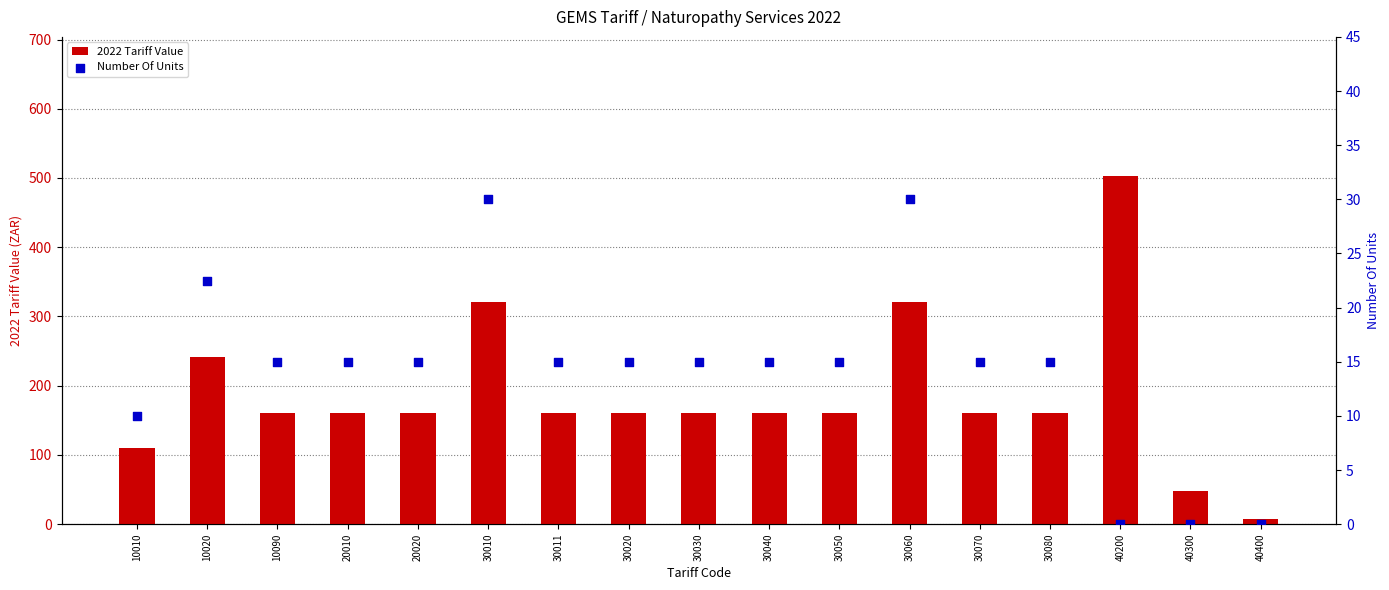

At which category is the sum across all series the highest?

40200